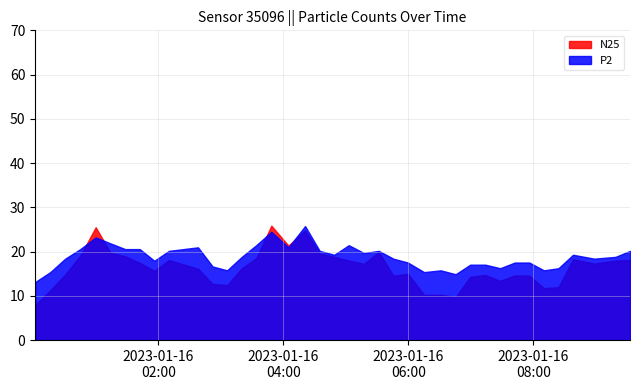

Rank the series by their average value, from lowest to highest.

N25, P2